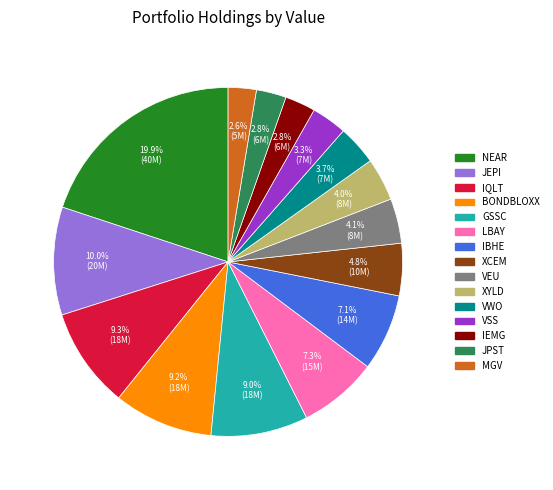

To the nearest percent, what is the average slice percentage?

7%